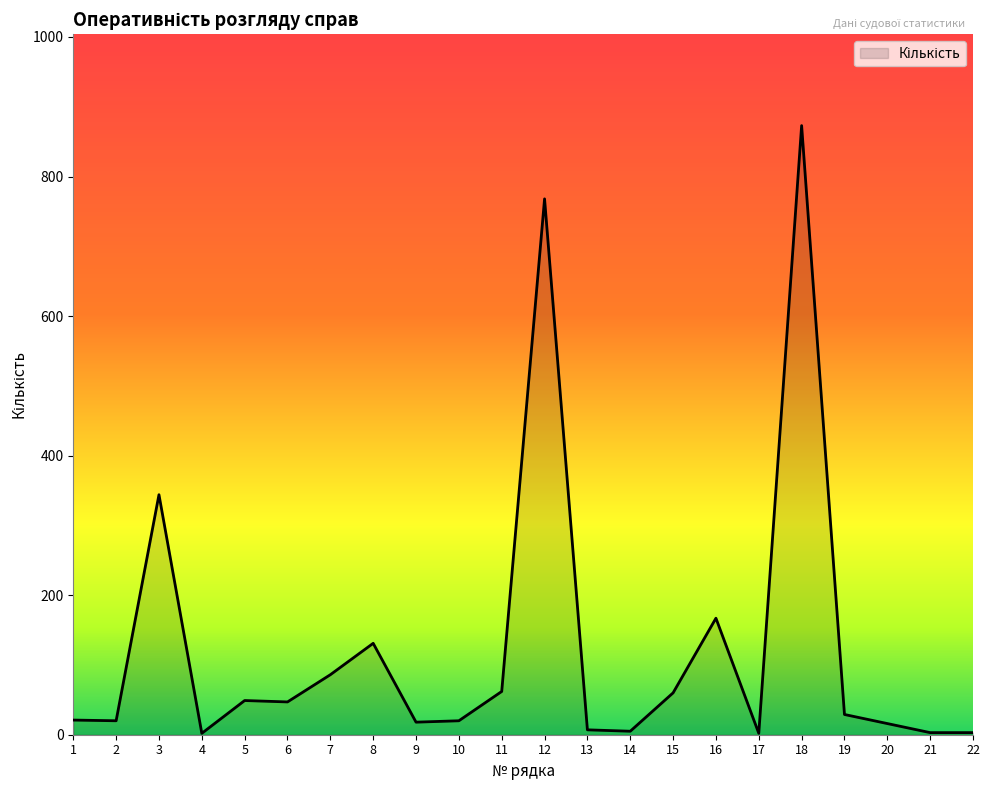

What is the greatest value displayed?

873